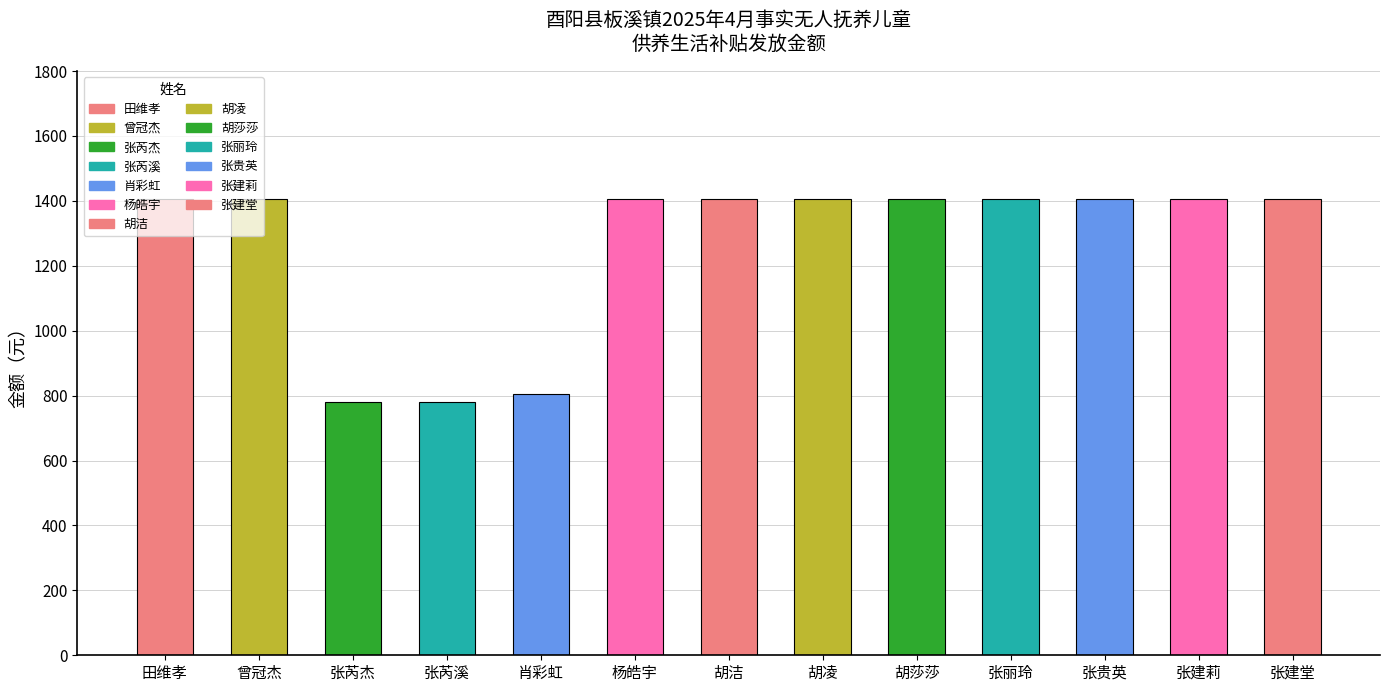

True or false: the data shows 1405 at 张建堂.

True